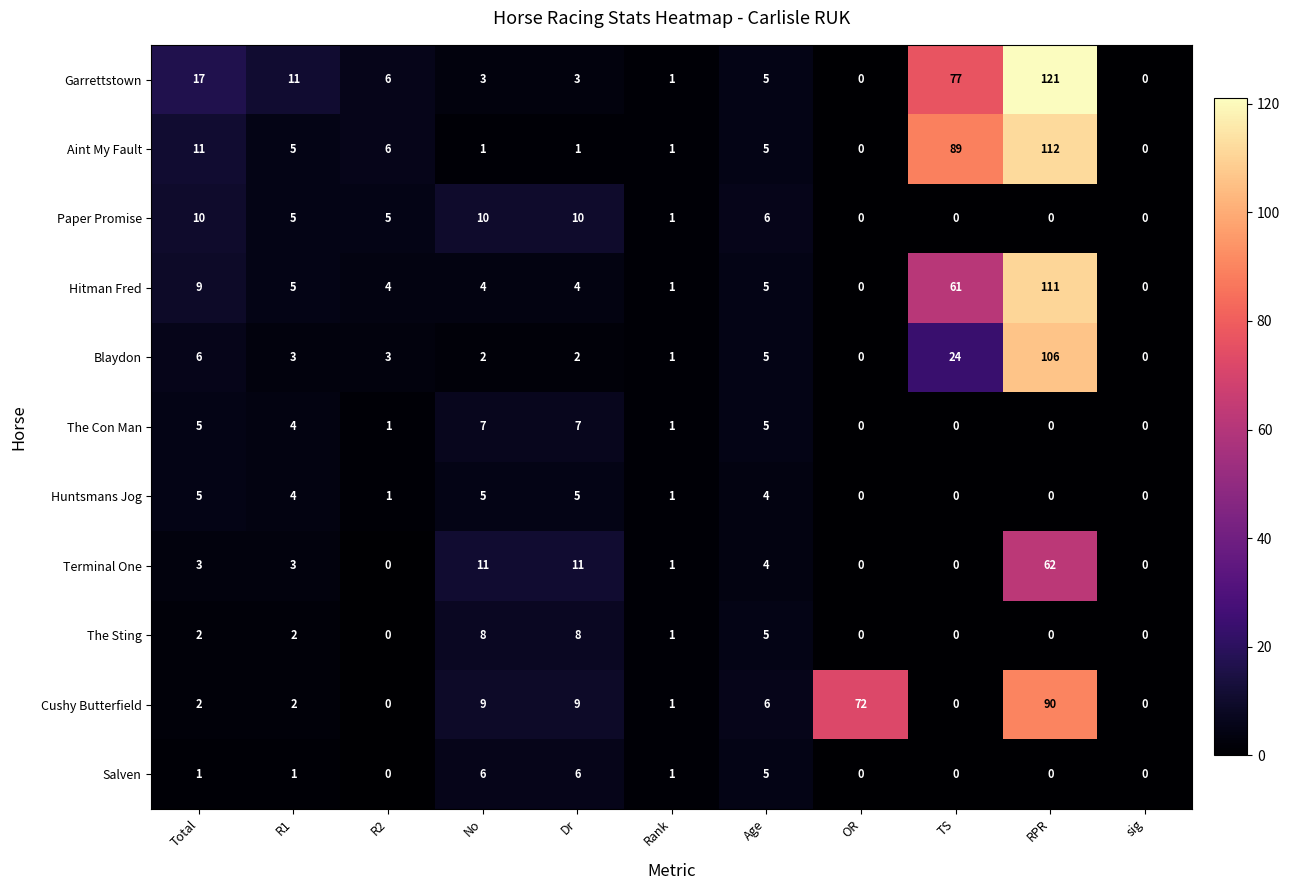

The value of Huntsmans Jog at Dr is 5. True or false?

True